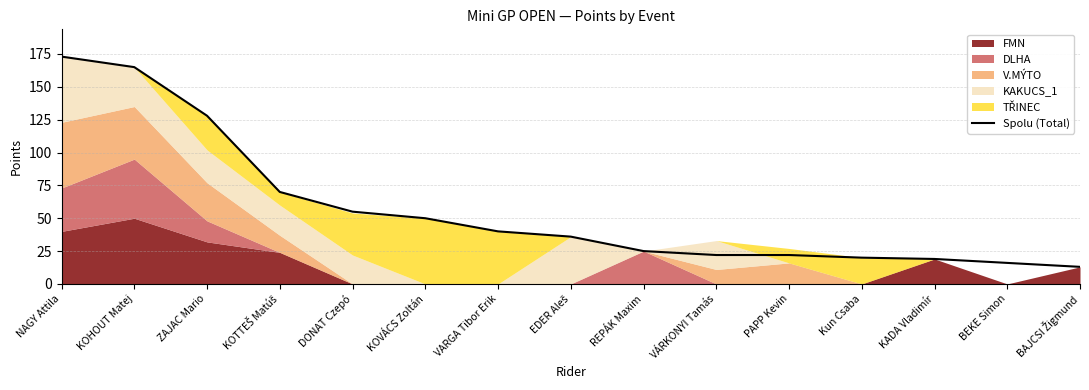

What is the approximate value at DONAT Czepó, to the nearest 50?

50